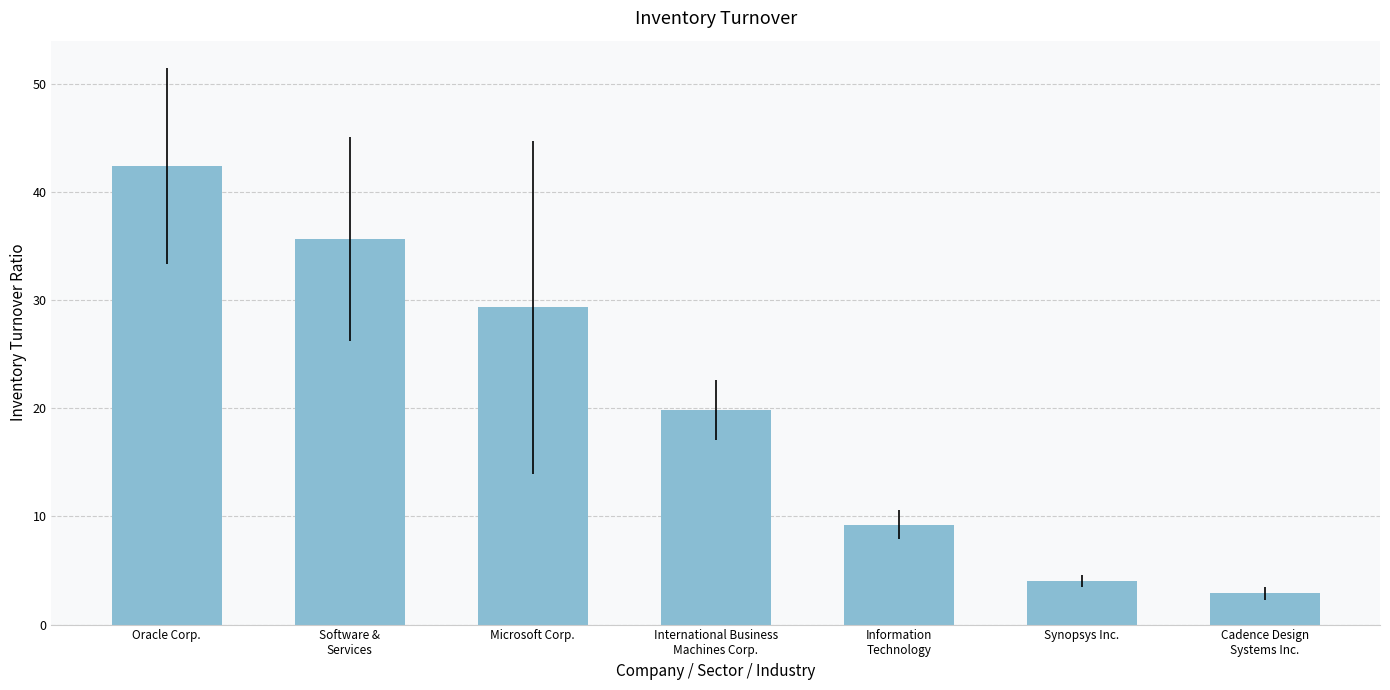

What position from the right is Cadence Design
Systems Inc.?

1